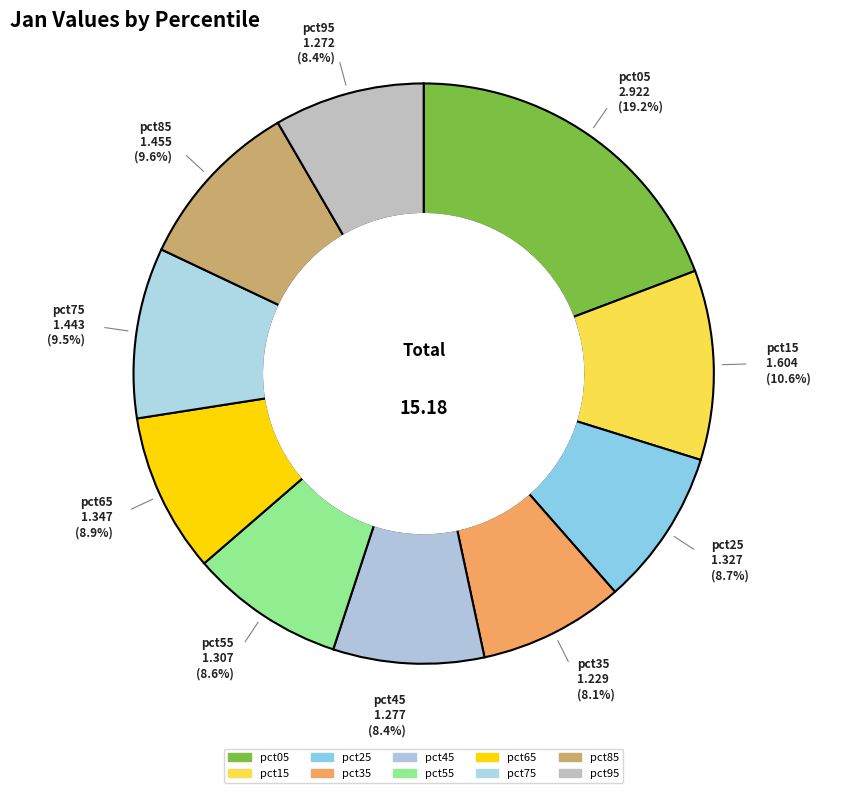

What is the smallest slice in the pie chart?

pct35